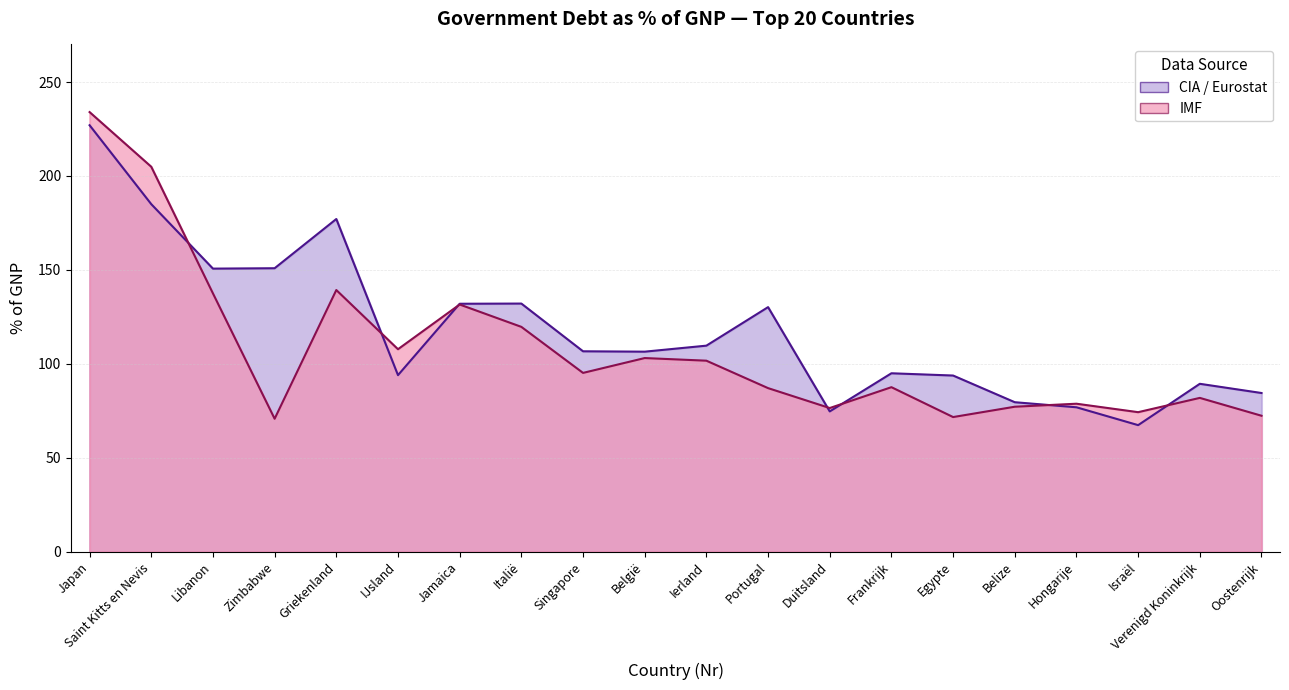

How many intersections are there between IMF and CIA?

7